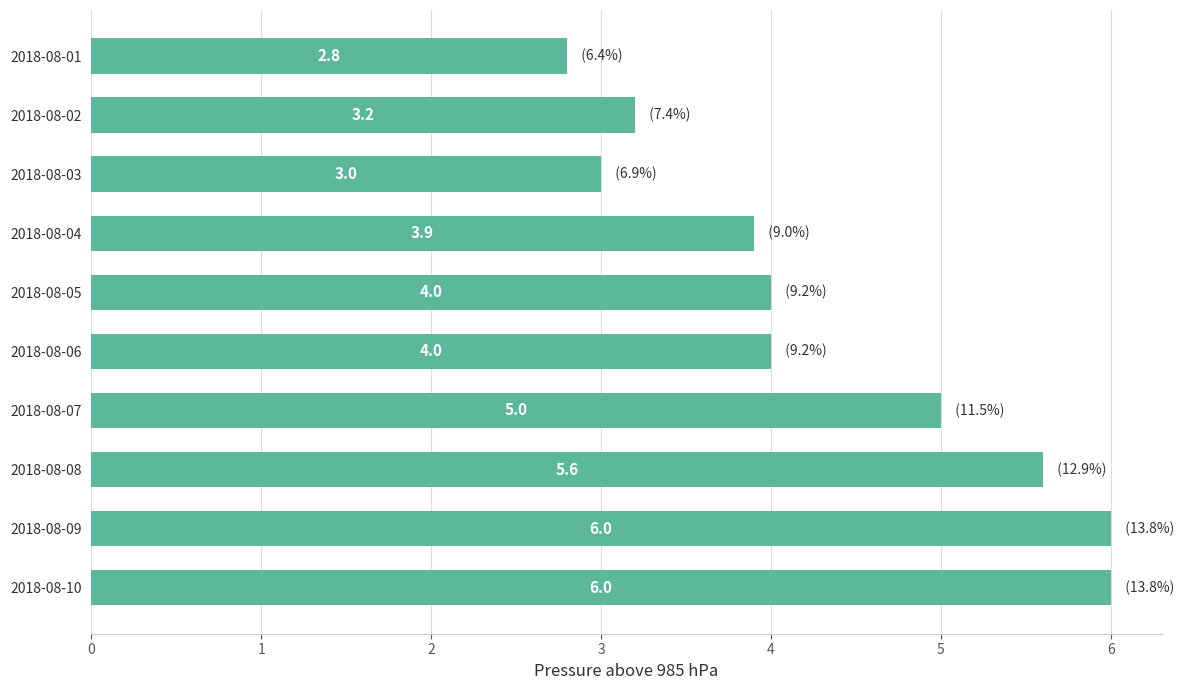

What is the value of the 10th bar from the top?

6.0